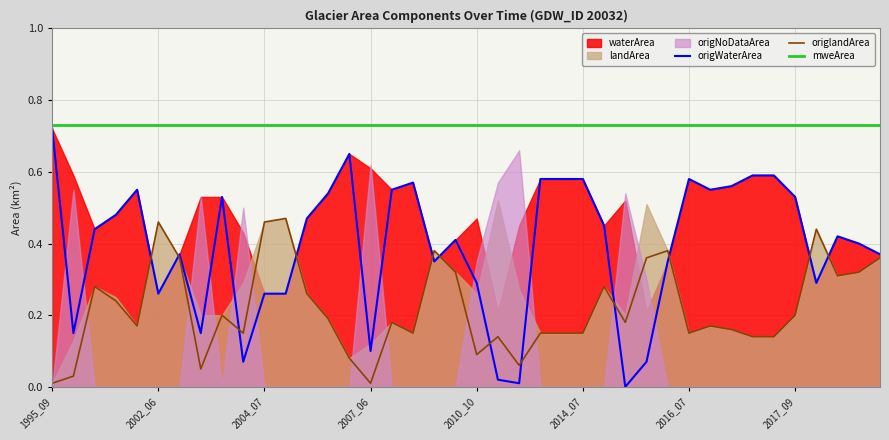

What is the average value of the origlandArea series?

0.2